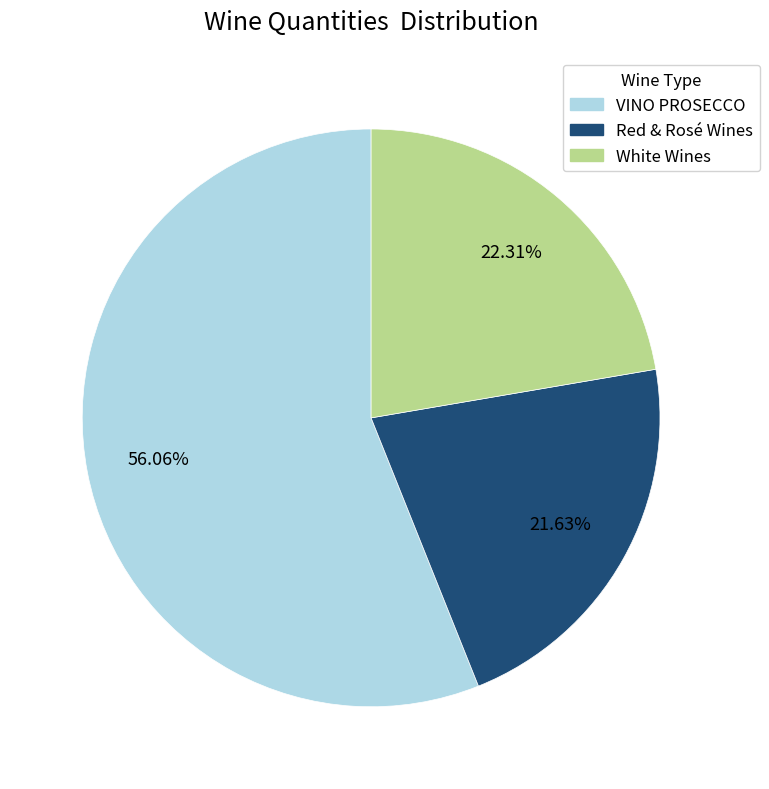

Is there a majority slice in this chart?

Yes